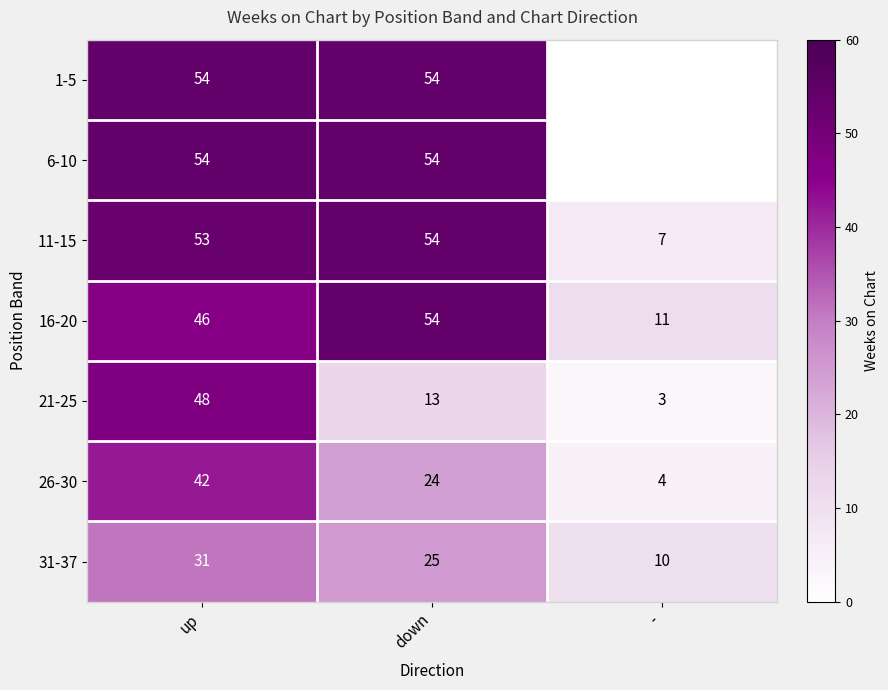

The 6-10 series shows 54 at up. True or false?

True